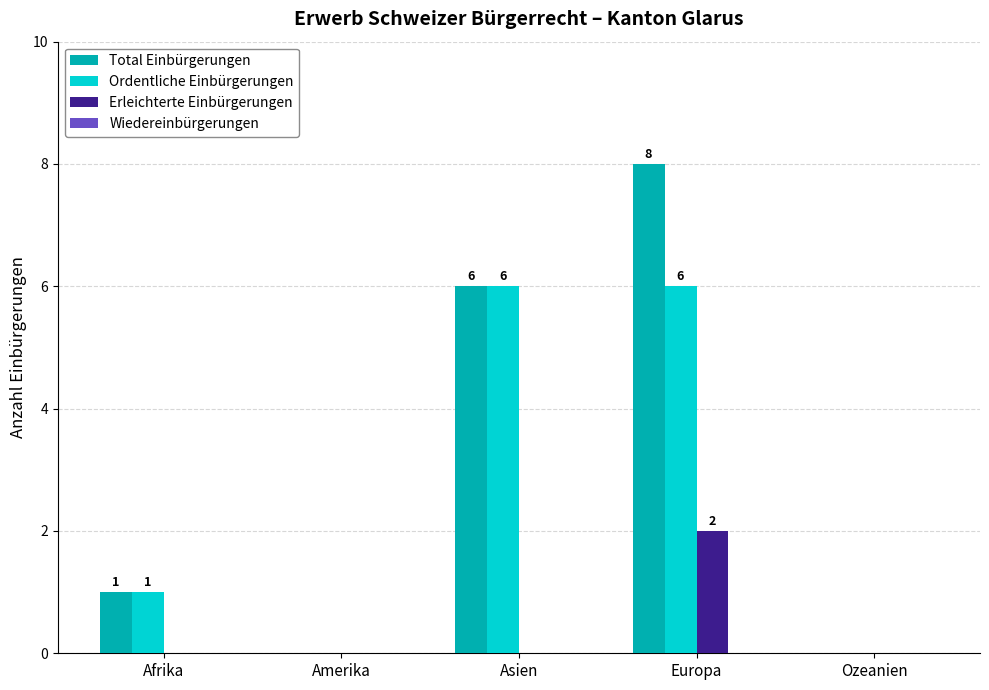

How many Erleichterte Einbürgerungen values are between 0 and 1?

4